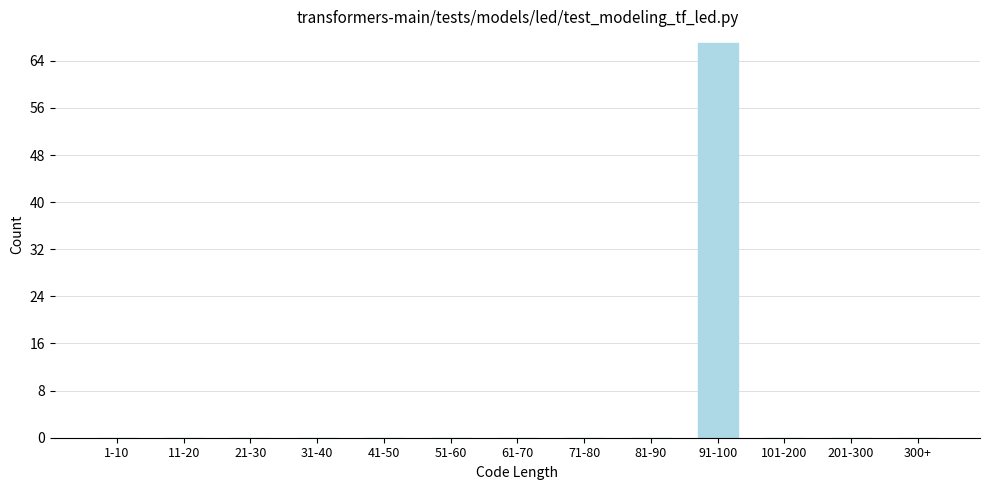

Reading left to right, transcribe all the data shown in this chart.

1-10=0	11-20=0	21-30=0	31-40=0	41-50=0	51-60=0	61-70=0	71-80=0	81-90=0	91-100=67	101-200=0	201-300=0	300+=0